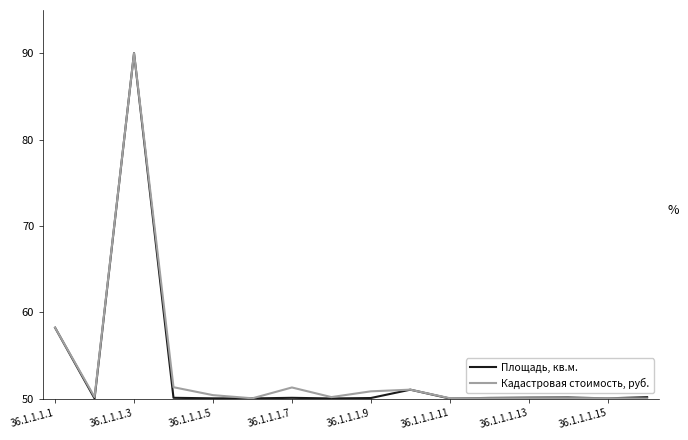

What is the lowest value of the Кадастровая стоимость, руб. series?

50.0